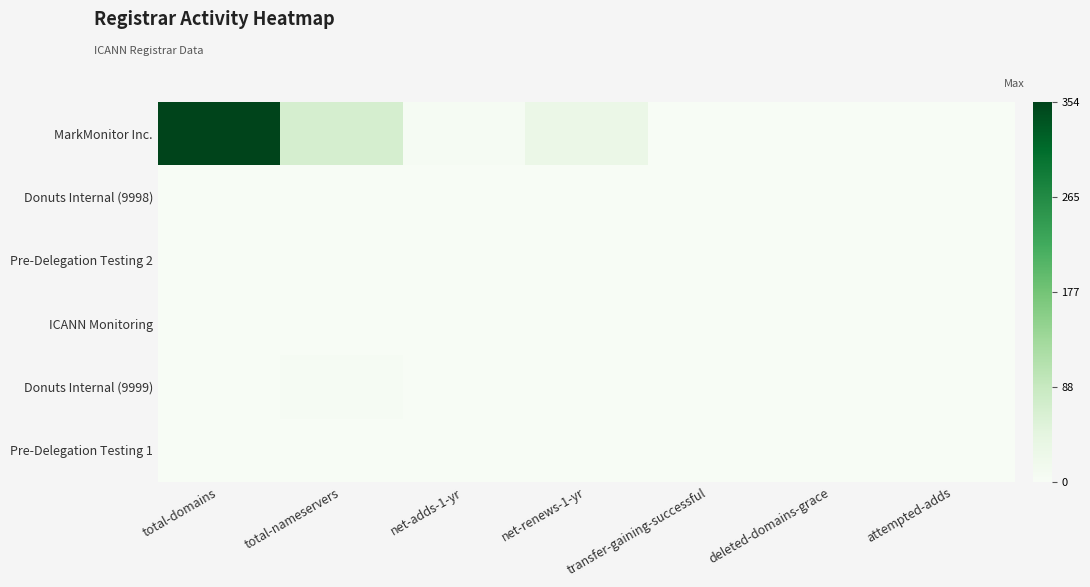

Between net-renews-1-yr and total-domains, which is larger?

total-domains